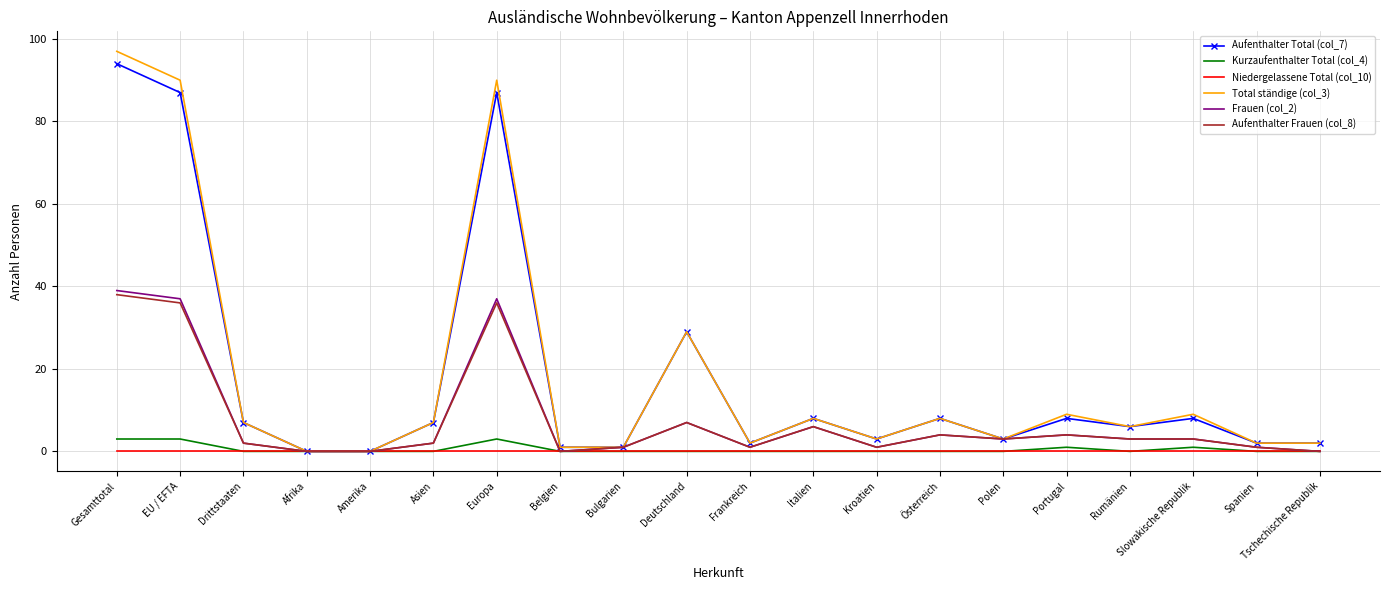

Is it true that Kurzaufenthalter Total (col_4) equals 0 at Polen?

True